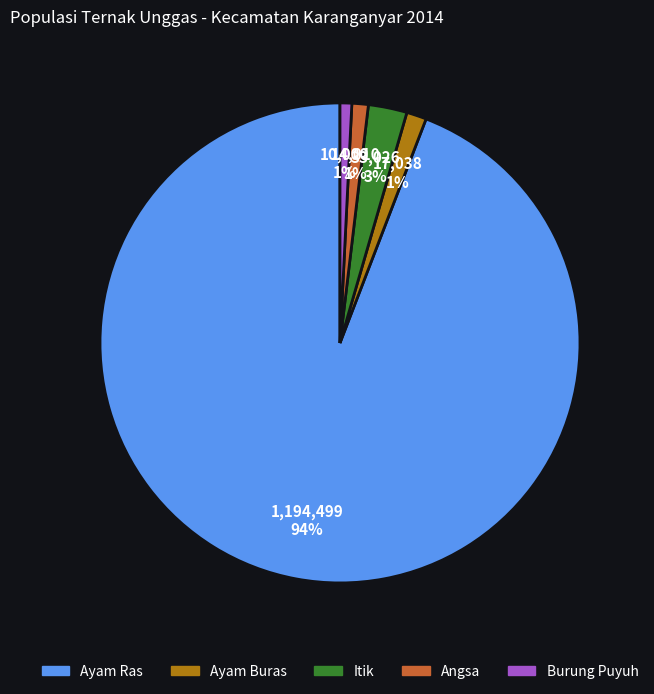

To the nearest percent, what is the average slice percentage?

20%